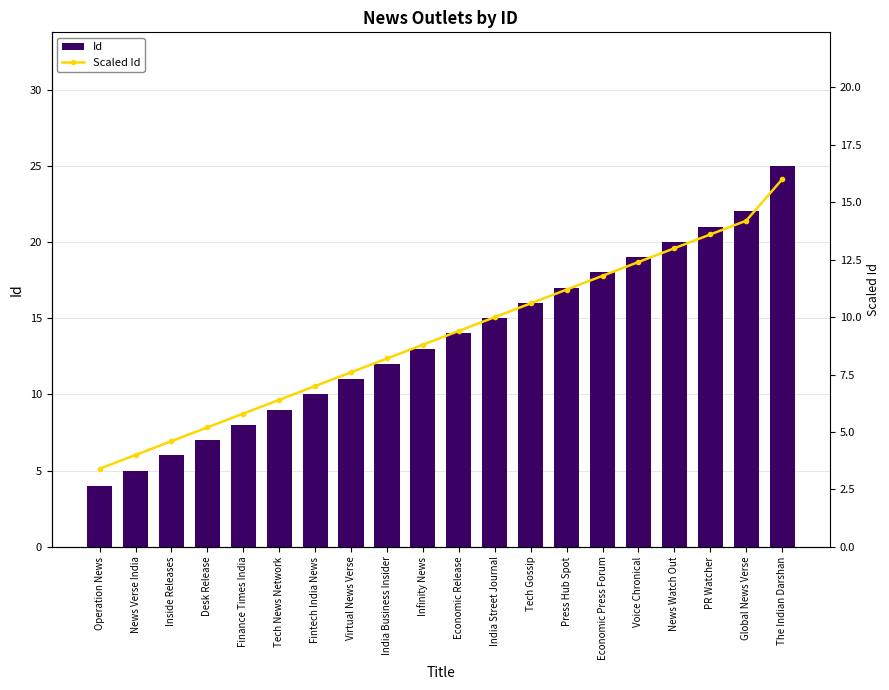

What is the sum of all Scaled Id values?

183.2